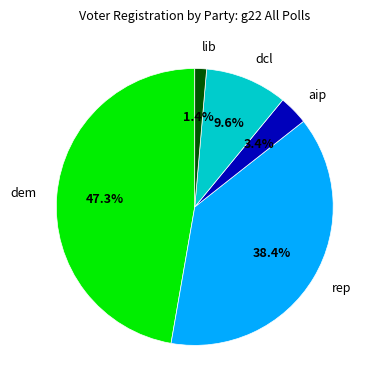

Is there a majority slice in this chart?

No